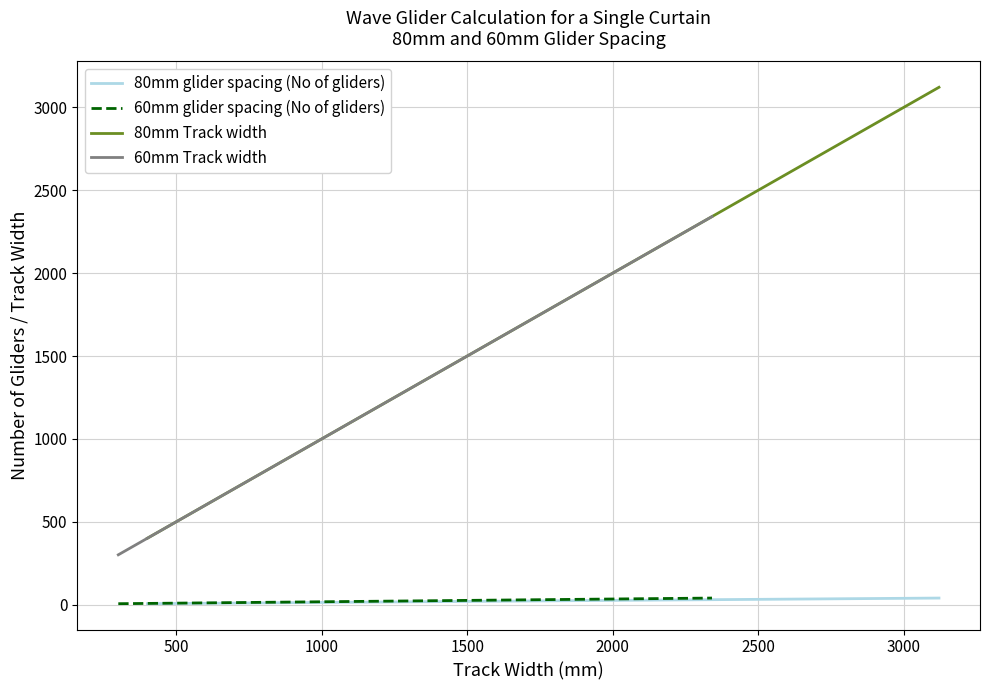

What is the value of the 80mm Track width point at the 6th from the left?

1201